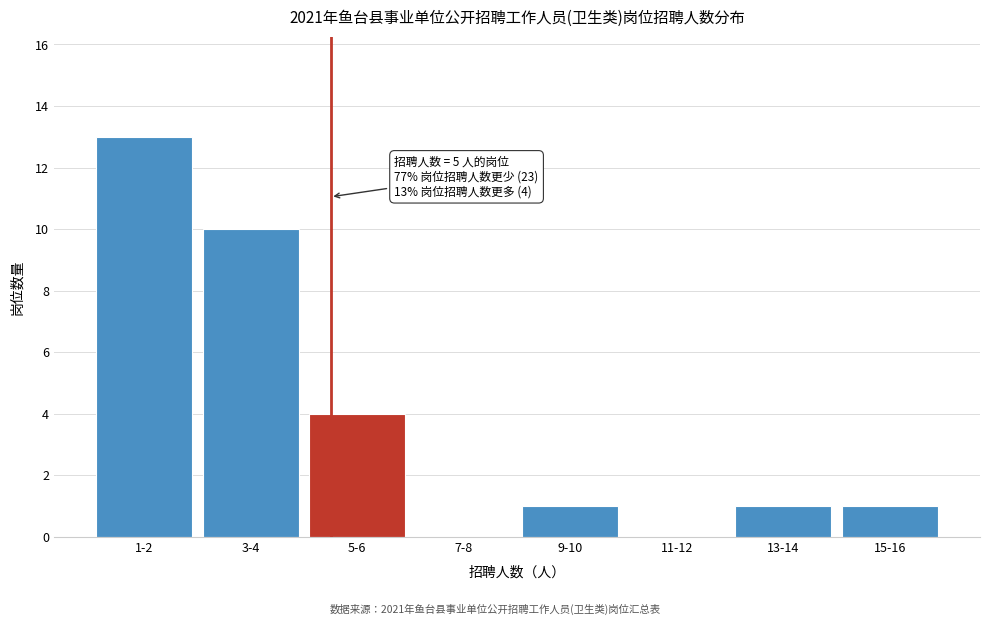

Reading left to right, extract all data points from this chart.

1-2=13	3-4=10	5-6=4	7-8=0	9-10=1	11-12=0	13-14=1	15-16=1